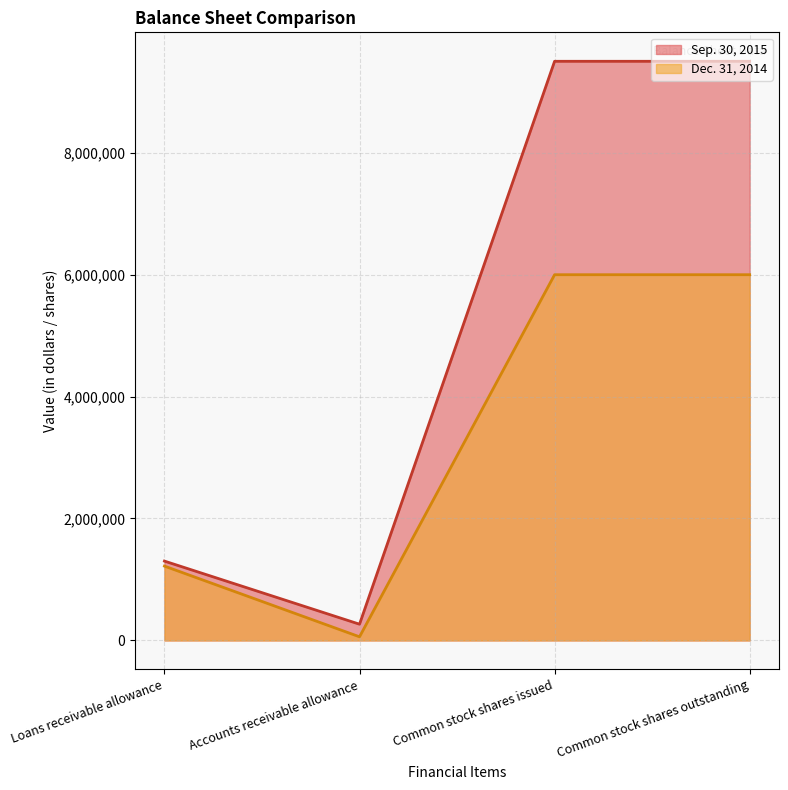

Reading left to right, extract all data points from this chart.

Sep. 30, 2015: Loans receivable allowance=1301000	Accounts receivable allowance=266000	Common stock shares issued=9497689	Common stock shares outstanding=9497689
Dec. 31, 2014: Loans receivable allowance=1219000	Accounts receivable allowance=59405	Common stock shares issued=5997588	Common stock shares outstanding=5997588